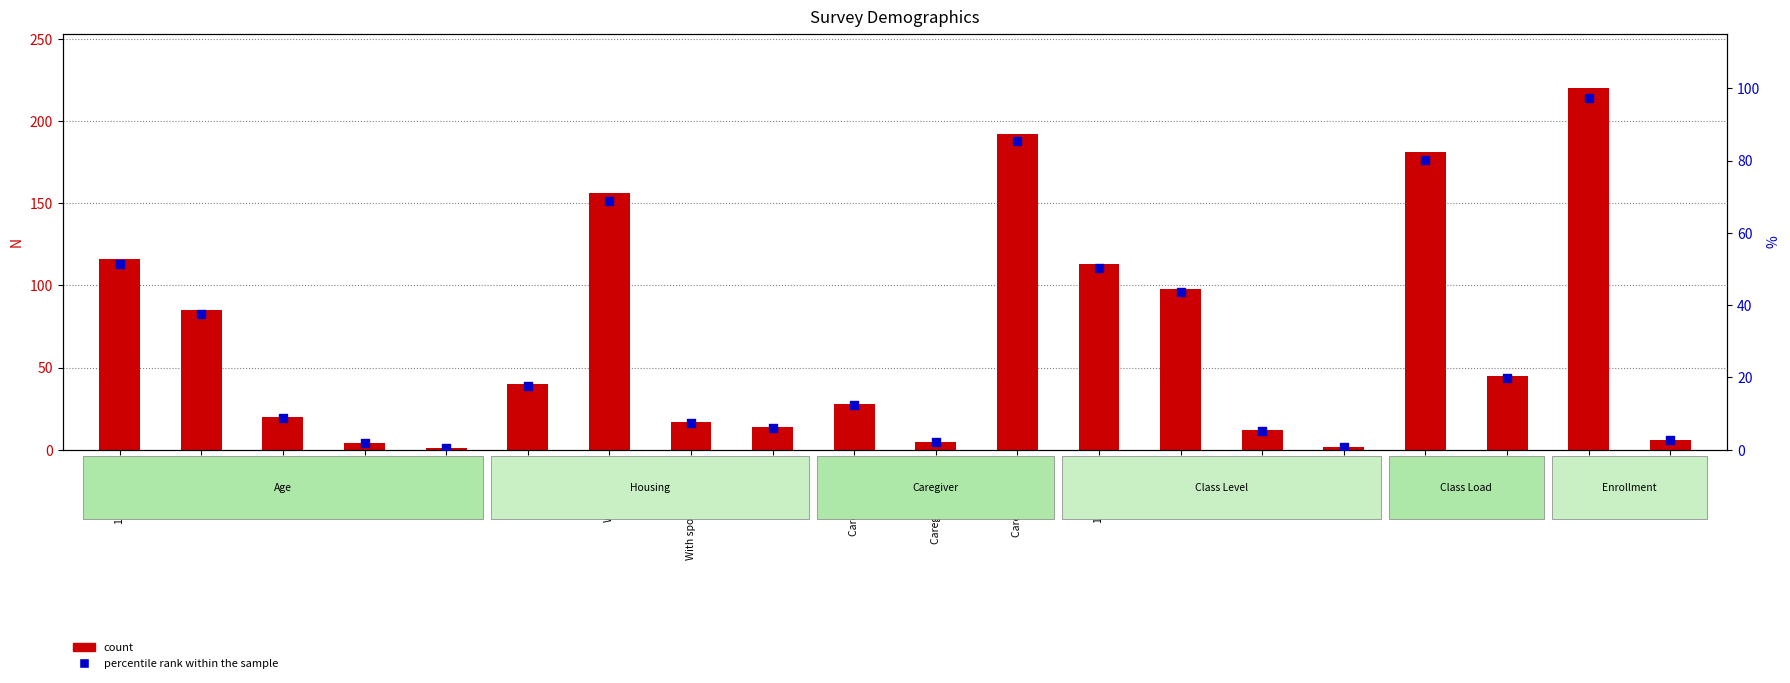

What is the total value across all series at Evening?

8.7